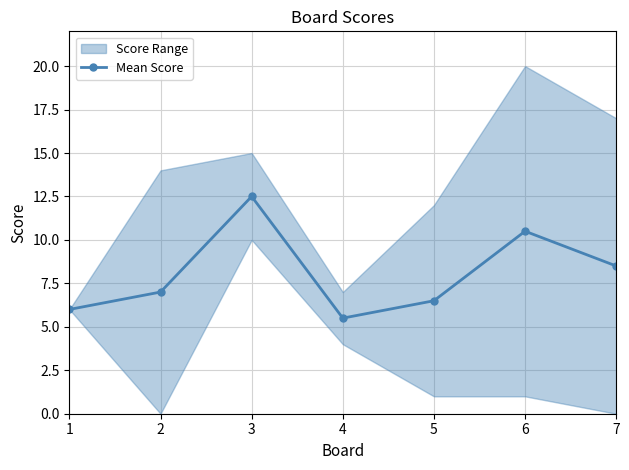

Reading left to right, list all the values displayed in this chart.

6.0	7.0	12.5	5.5	6.5	10.5	8.5